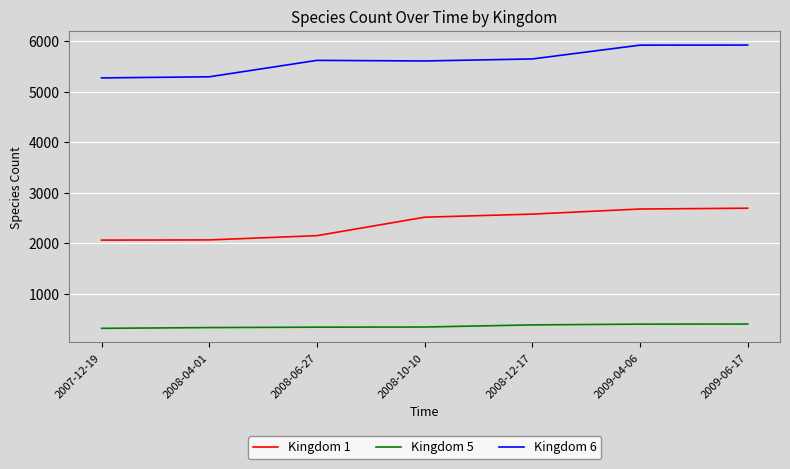

Is it true that Kingdom 6 equals 8856 at 2009-06-17?

False